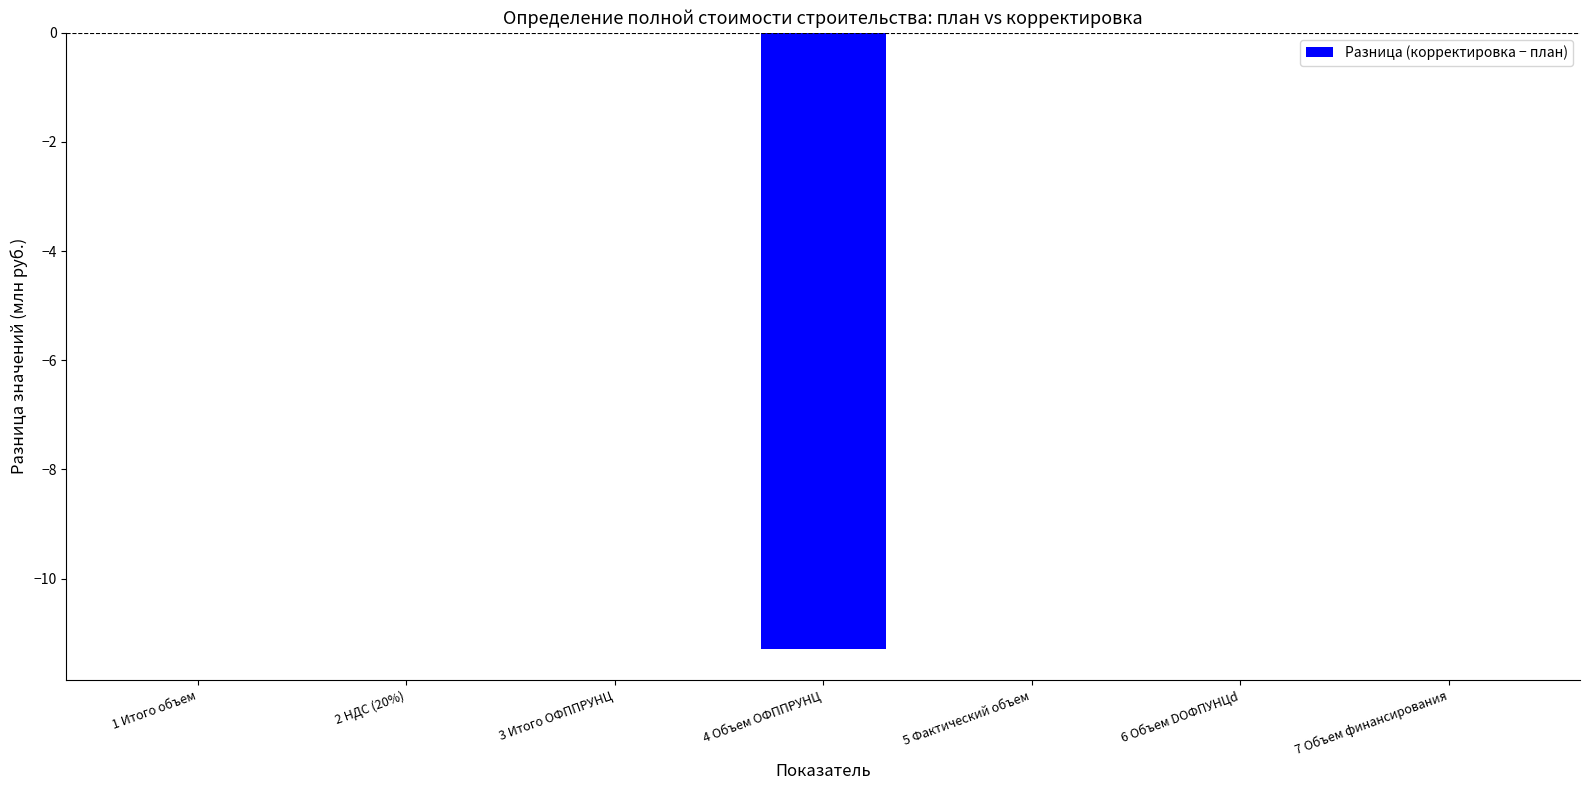

The value at 3 Итого ОФППРУНЦ is 7.5. True or false?

False